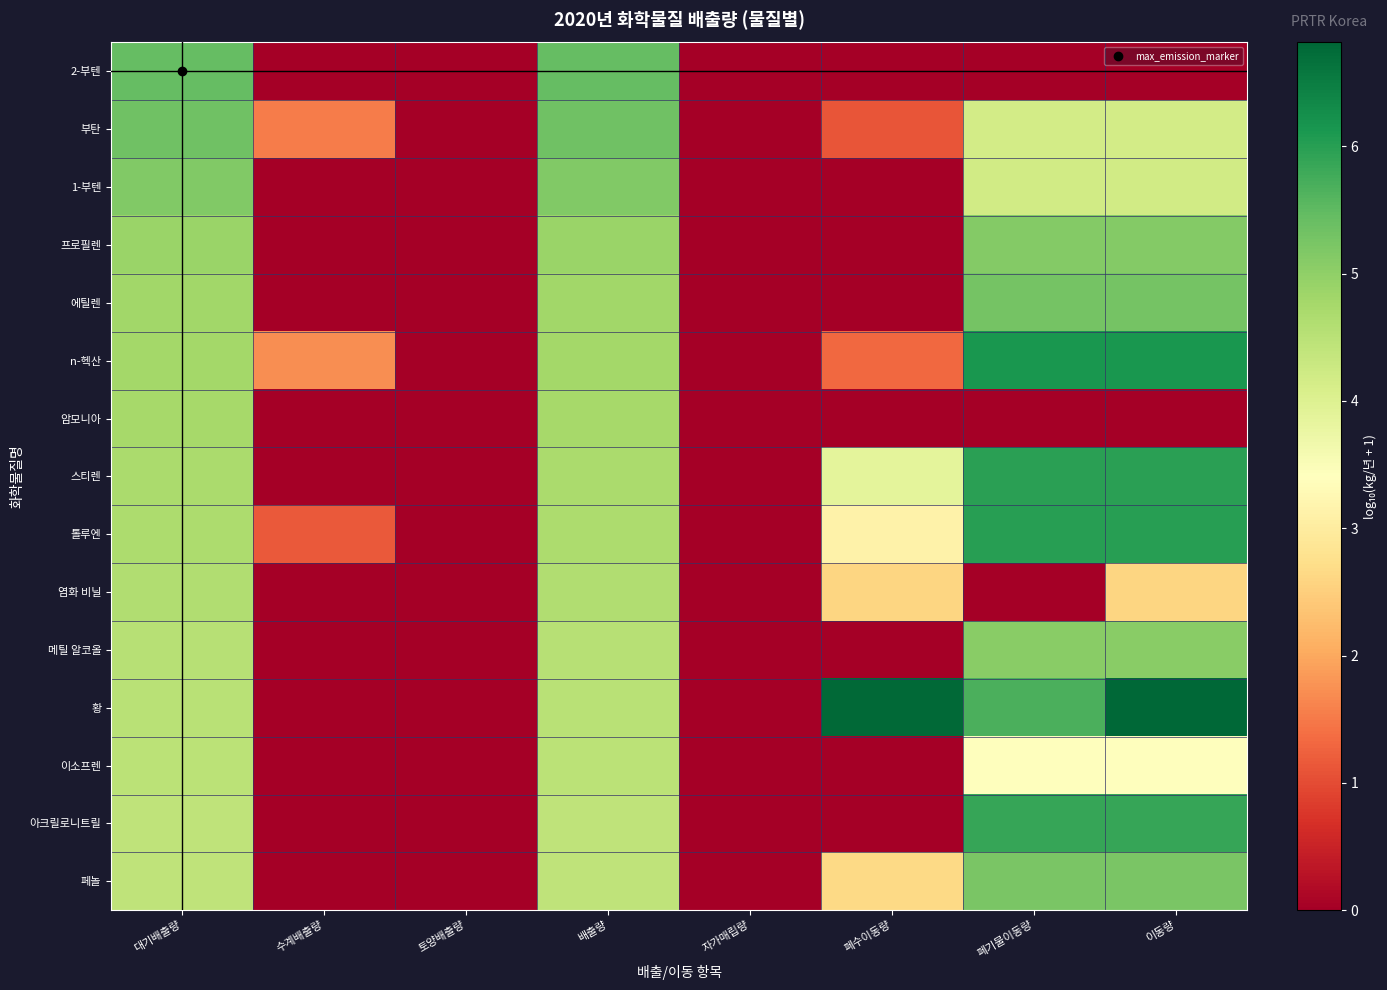

Reading left to right, what are all the values shown in this chart?

2-부텐: 대기배출량=5.5	수계배출량=0.0	토양배출량=0.0	배출량=5.5	자가매립량=0.0	폐수이동량=0.0	폐기물이동량=0.0	이동량=0.0
부탄: 대기배출량=5.4	수계배출량=1.5	토양배출량=0.0	배출량=5.4	자가매립량=0.0	폐수이동량=1.1	폐기물이동량=4.2	이동량=4.2
1-부텐: 대기배출량=5.2	수계배출량=0.0	토양배출량=0.0	배출량=5.2	자가매립량=0.0	폐수이동량=0.0	폐기물이동량=4.2	이동량=4.2
프로필렌: 대기배출량=4.9	수계배출량=0.0	토양배출량=0.0	배출량=4.9	자가매립량=0.0	폐수이동량=0.0	폐기물이동량=5.1	이동량=5.1
에틸렌: 대기배출량=4.8	수계배출량=0.0	토양배출량=0.0	배출량=4.8	자가매립량=0.0	폐수이동량=0.0	폐기물이동량=5.3	이동량=5.3
n-헥산: 대기배출량=4.8	수계배출량=1.7	토양배출량=0.0	배출량=4.8	자가매립량=0.0	폐수이동량=1.3	폐기물이동량=6.1	이동량=6.1
암모니아: 대기배출량=4.8	수계배출량=0.0	토양배출량=0.0	배출량=4.8	자가매립량=0.0	폐수이동량=0.0	폐기물이동량=0.0	이동량=0.0
스티렌: 대기배출량=4.7	수계배출량=0.0	토양배출량=0.0	배출량=4.7	자가매립량=0.0	폐수이동량=3.9	폐기물이동량=6.0	이동량=6.0
톨루엔: 대기배출량=4.7	수계배출량=1.1	토양배출량=0.0	배출량=4.7	자가매립량=0.0	폐수이동량=3.1	폐기물이동량=6.0	이동량=6.0
염화 비닐: 대기배출량=4.6	수계배출량=0.0	토양배출량=0.0	배출량=4.6	자가매립량=0.0	폐수이동량=2.6	폐기물이동량=0.0	이동량=2.6
메틸 알코올: 대기배출량=4.5	수계배출량=0.0	토양배출량=0.0	배출량=4.5	자가매립량=0.0	폐수이동량=0.0	폐기물이동량=5.1	이동량=5.1
황: 대기배출량=4.5	수계배출량=0.0	토양배출량=0.0	배출량=4.5	자가매립량=0.0	폐수이동량=6.8	폐기물이동량=5.7	이동량=6.8
이소프렌: 대기배출량=4.5	수계배출량=0.0	토양배출량=0.0	배출량=4.5	자가매립량=0.0	폐수이동량=0.0	폐기물이동량=3.4	이동량=3.4
아크릴로니트릴: 대기배출량=4.4	수계배출량=0.0	토양배출량=0.0	배출량=4.4	자가매립량=0.0	폐수이동량=0.0	폐기물이동량=5.9	이동량=5.9
페놀: 대기배출량=4.4	수계배출량=0.0	토양배출량=0.0	배출량=4.4	자가매립량=0.0	폐수이동량=2.7	폐기물이동량=5.2	이동량=5.2